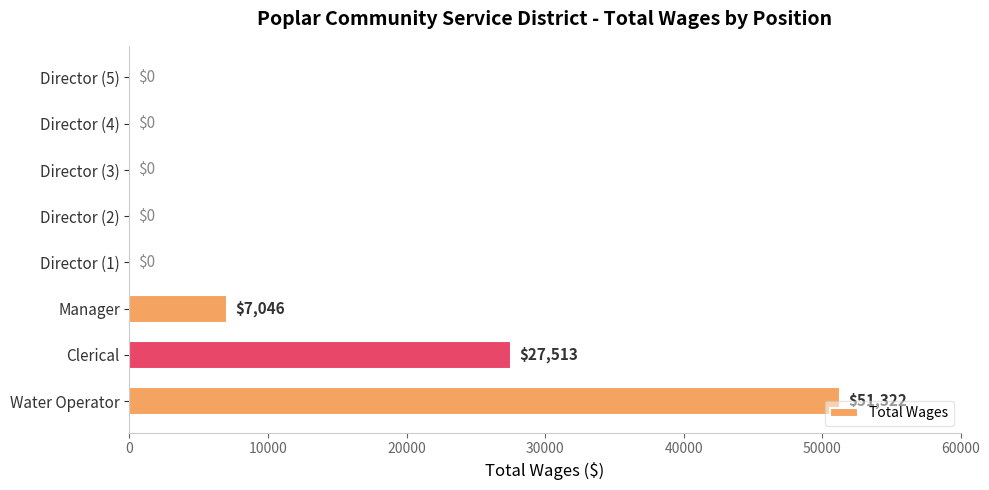

At which label is the value closest to 25661?

Clerical